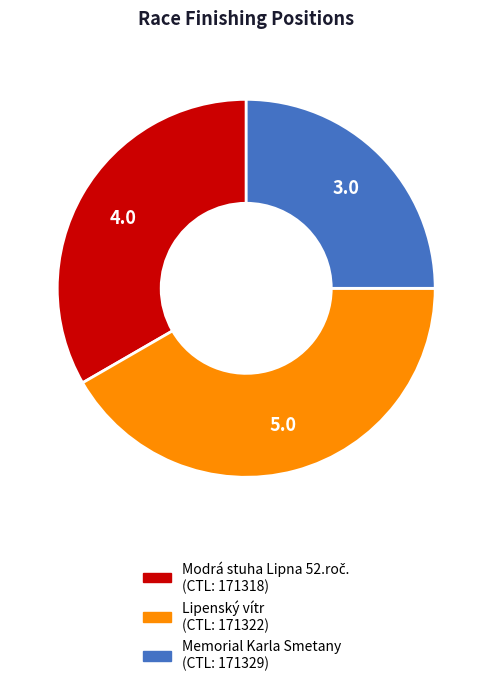

Is there any slice that represents more than half of the pie?

No